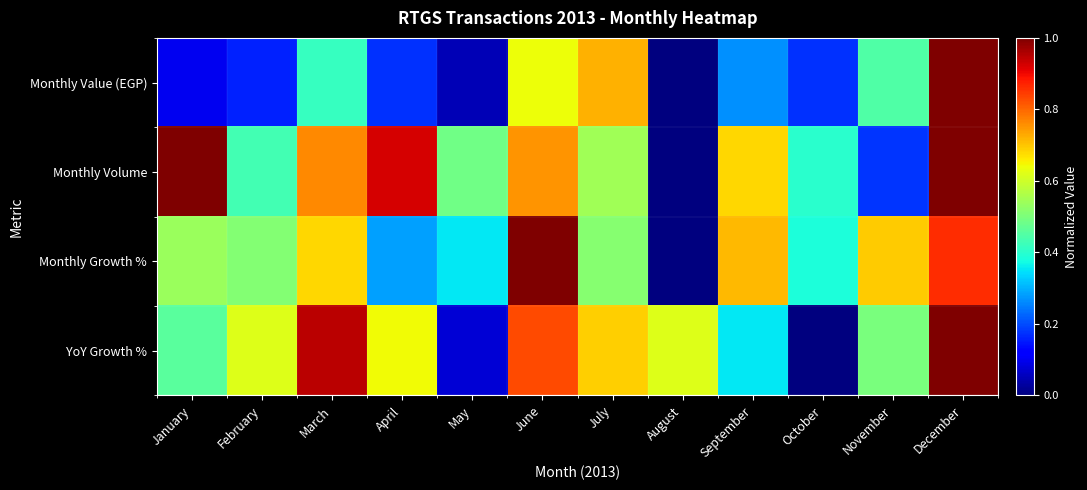

Which series has the largest total across all categories?

Monthly Volume